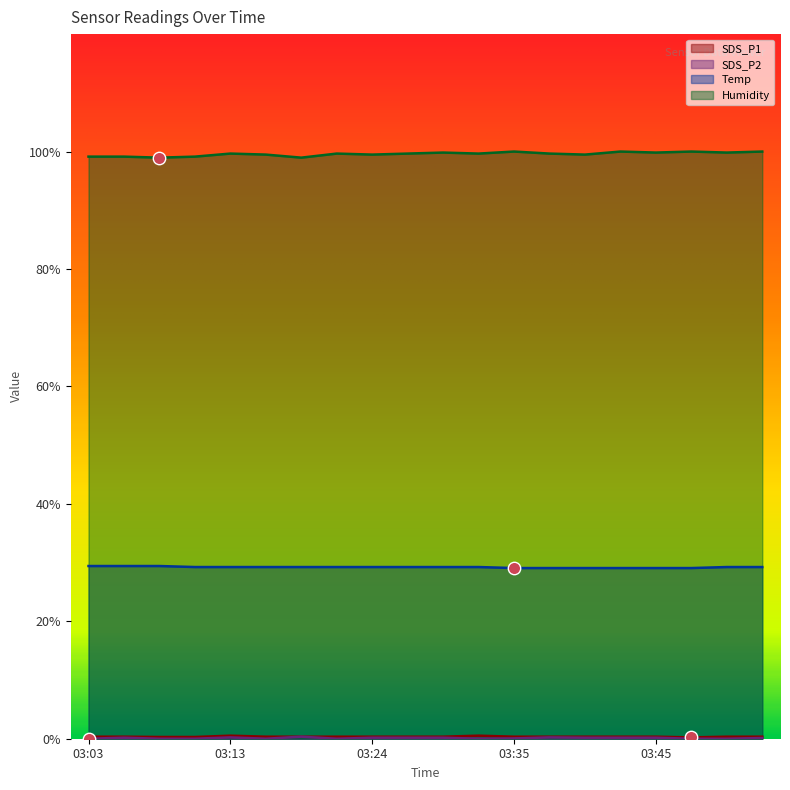

At which category is the sum across all series the highest?

03:53